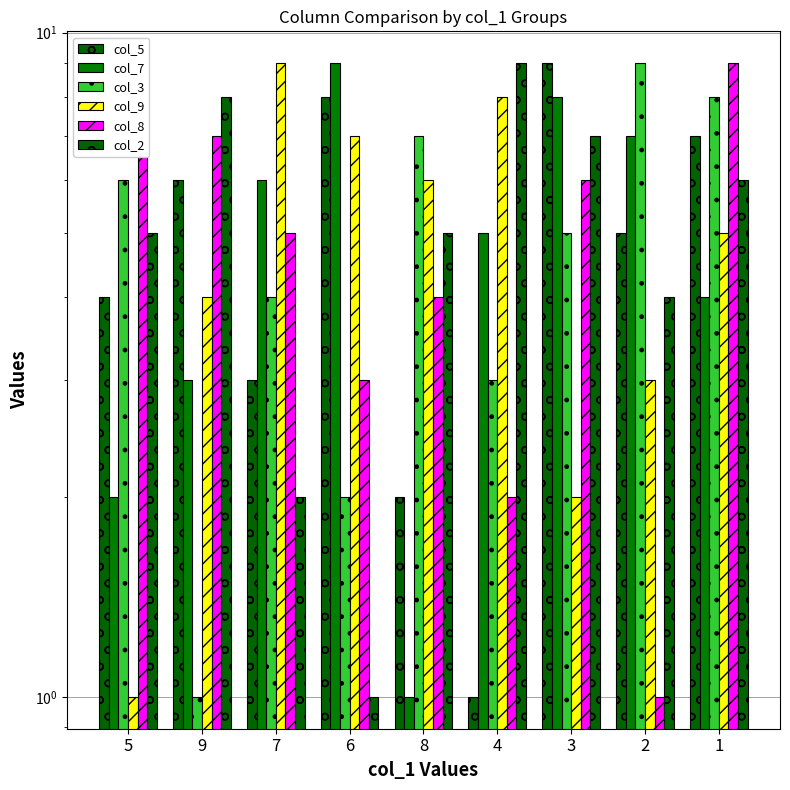

What is the label of the 4th bar from the left?

6